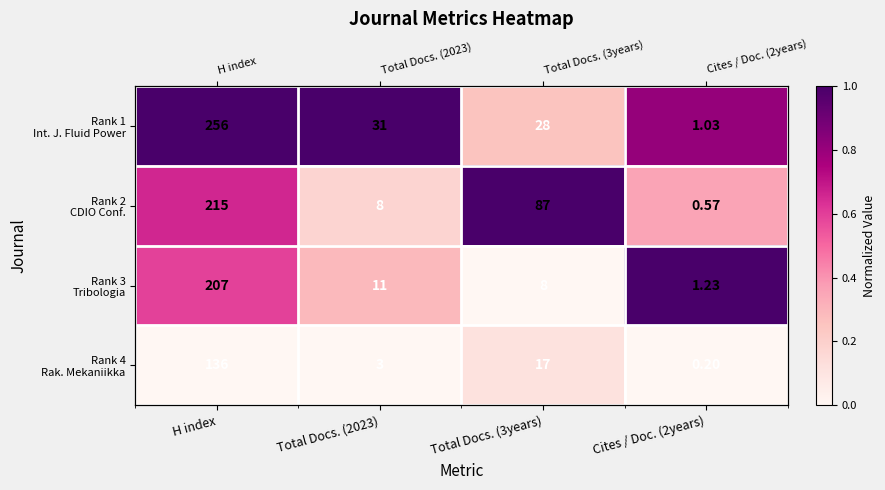

What is the sum of all Rank 2 CDIO Conf. values?

2.2